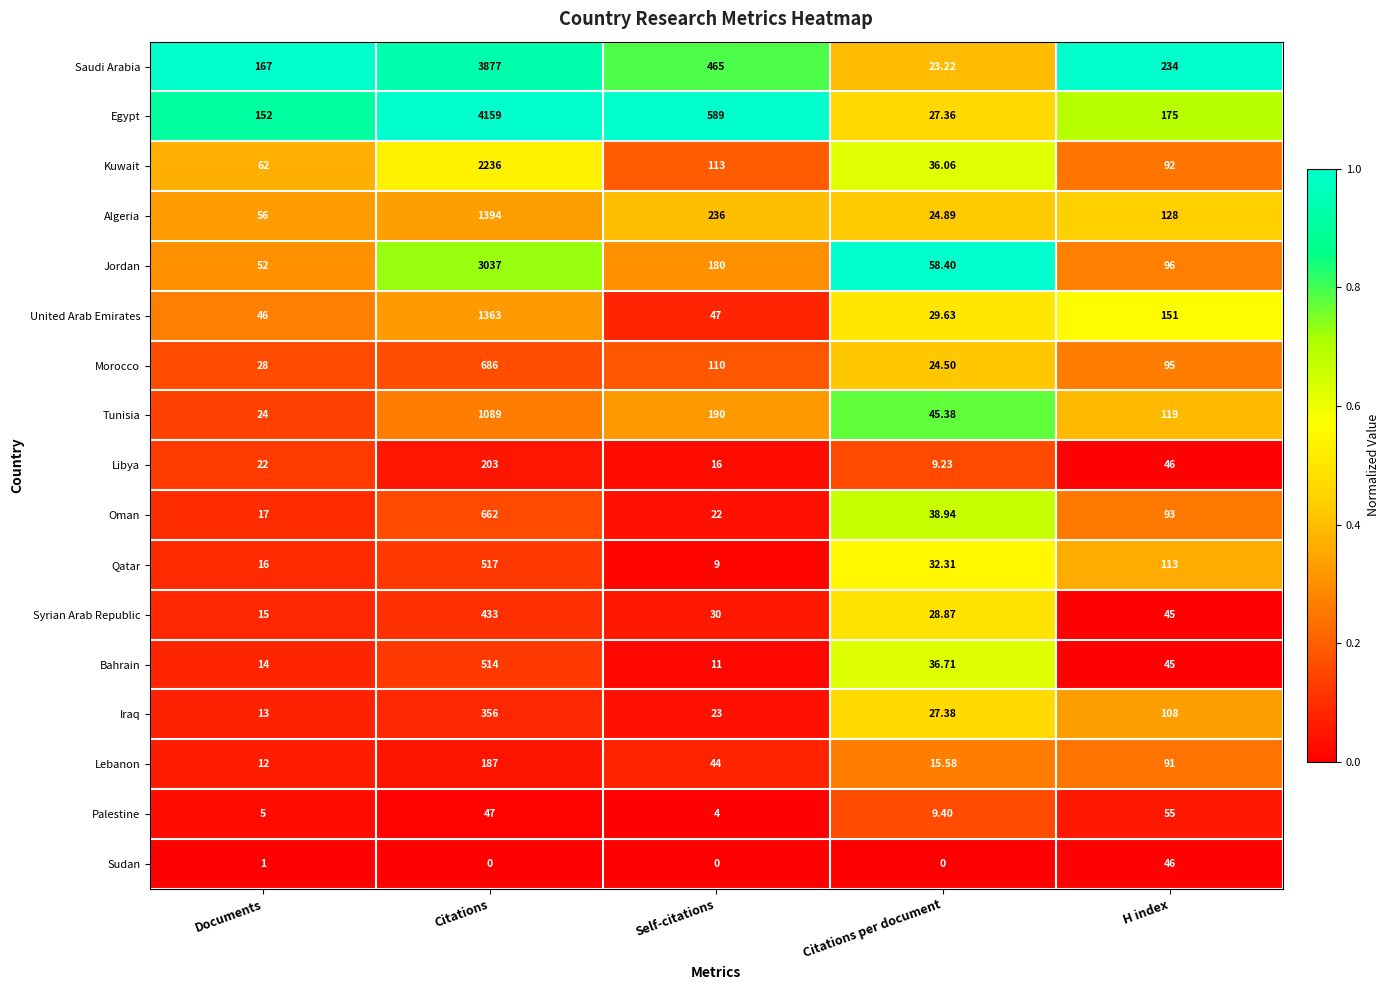

Where is Sudan nearest to the value 23?

Documents